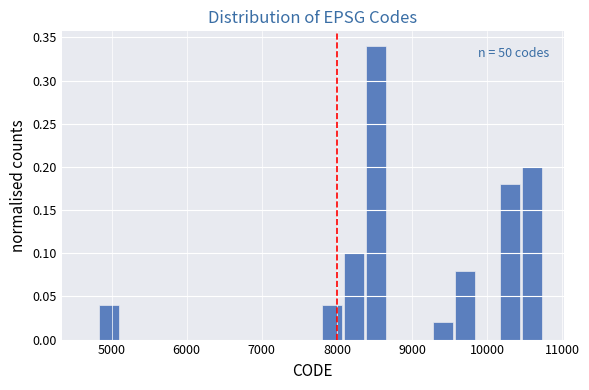

Around what value on the x-axis is the tallest bar? Give the approximate position of its centre, as read against the axis.

8500